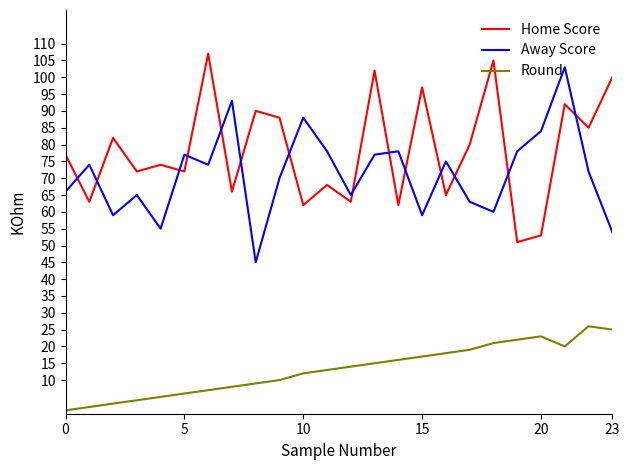

What is the maximum value for Round?

26